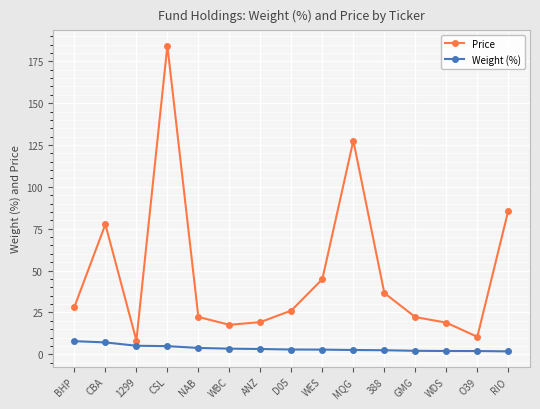

What position from the left is NAB?

5